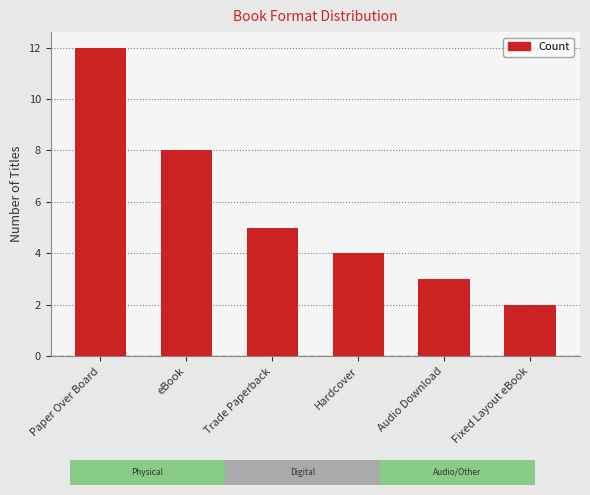

Which category has the lowest value across all series?

Fixed Layout eBook